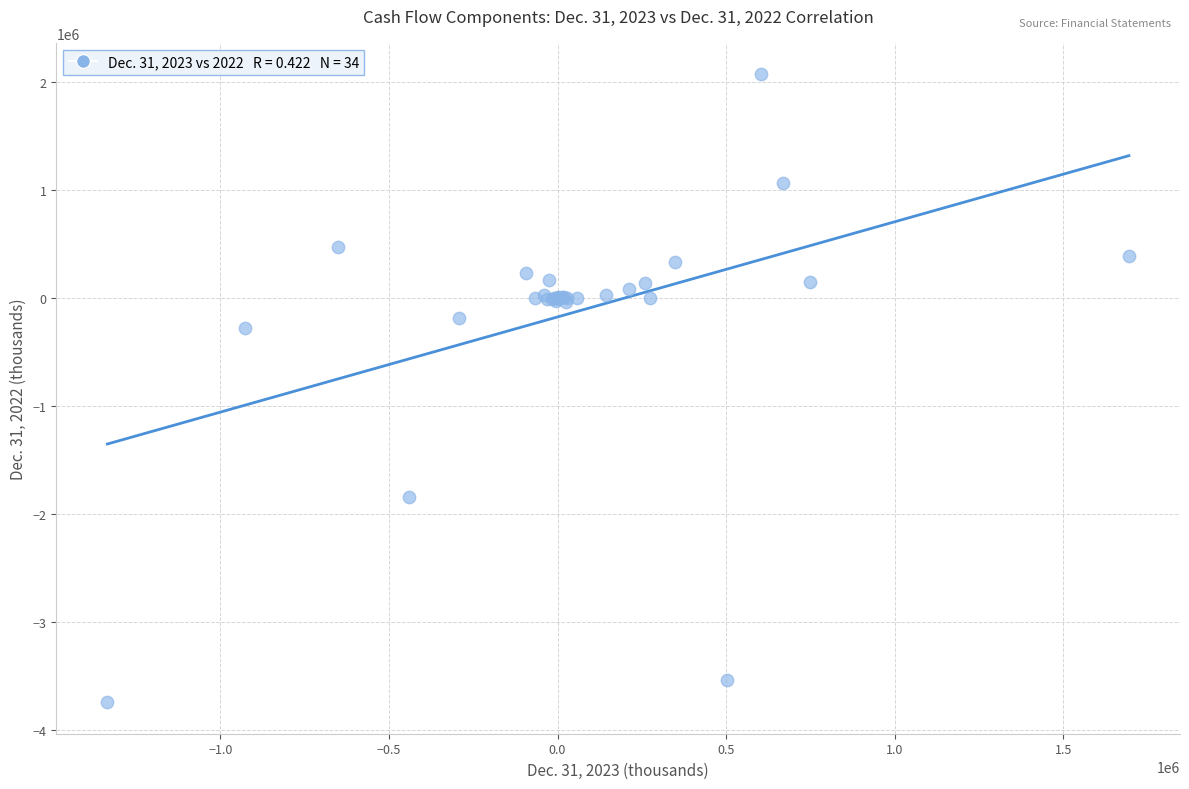

What Y value in the scatter plot is closest to -833972?

-276812